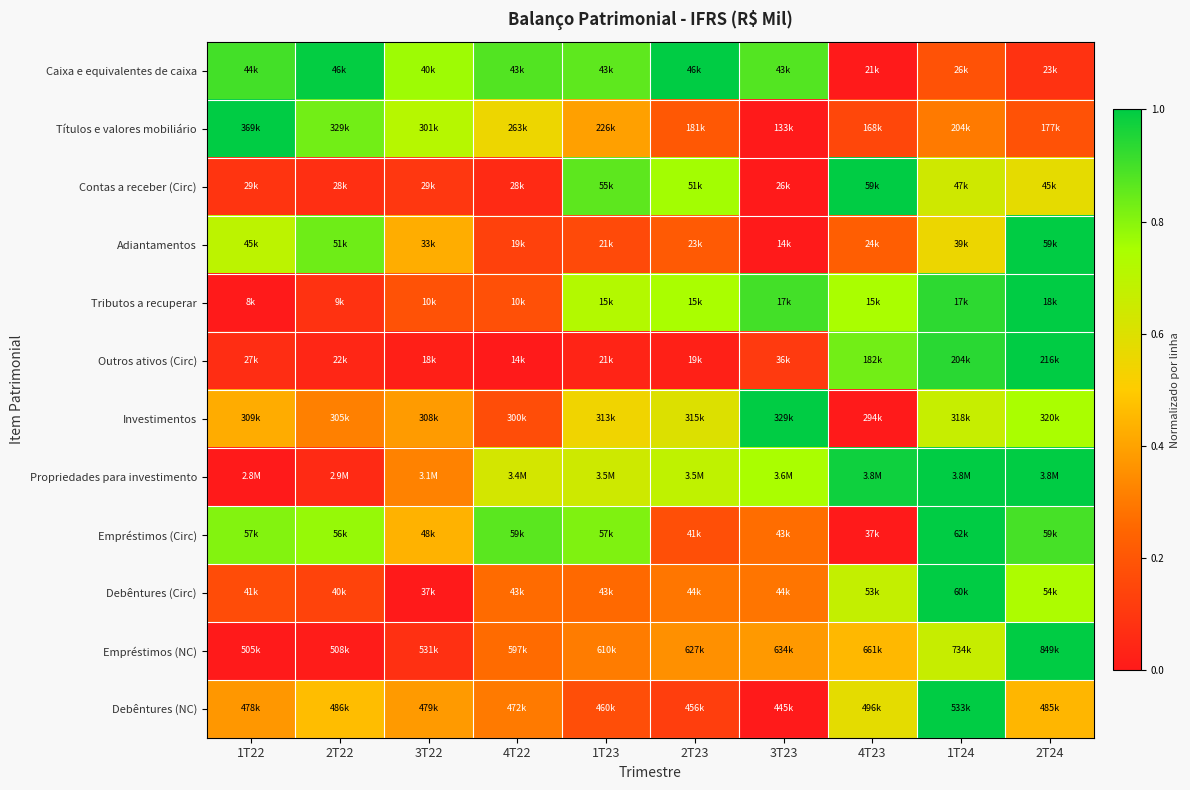

At 2T23, list the series in order from smallest to largest.

Outros ativos (Circ), Debêntures (NC), Empréstimos (Circ), Títulos e valores mobiliário, Adiantamentos, Debêntures (Circ), Empréstimos (NC), Investimentos, Propriedades para investimento, Tributos a recuperar, Contas a receber (Circ), Caixa e equivalentes de caixa